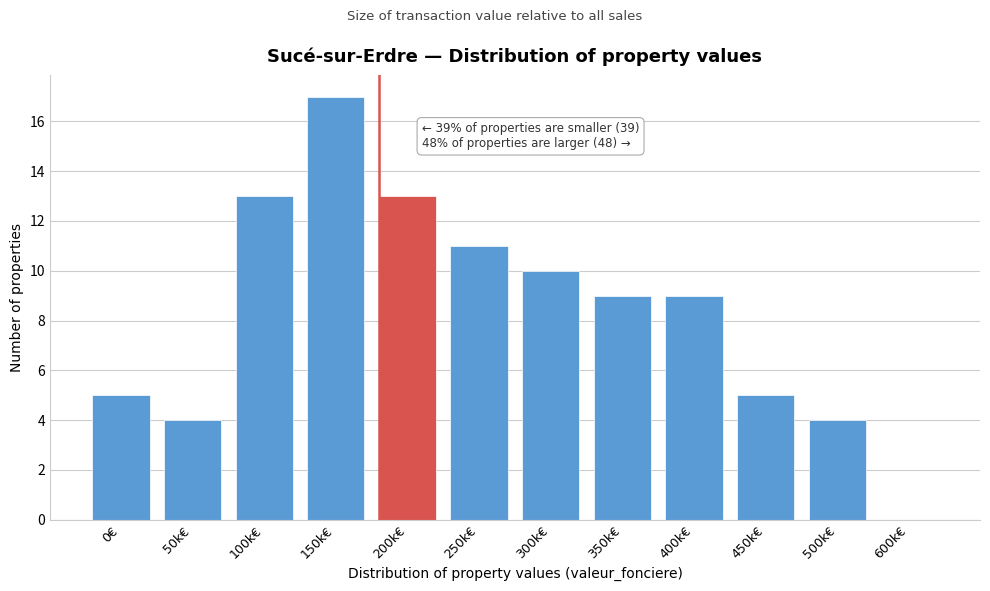

Reading right to left, extract all data points from this chart.

600k€=0	500k€=4	450k€=5	400k€=9	350k€=9	300k€=10	250k€=11	200k€=13	150k€=17	100k€=13	50k€=4	0€=5